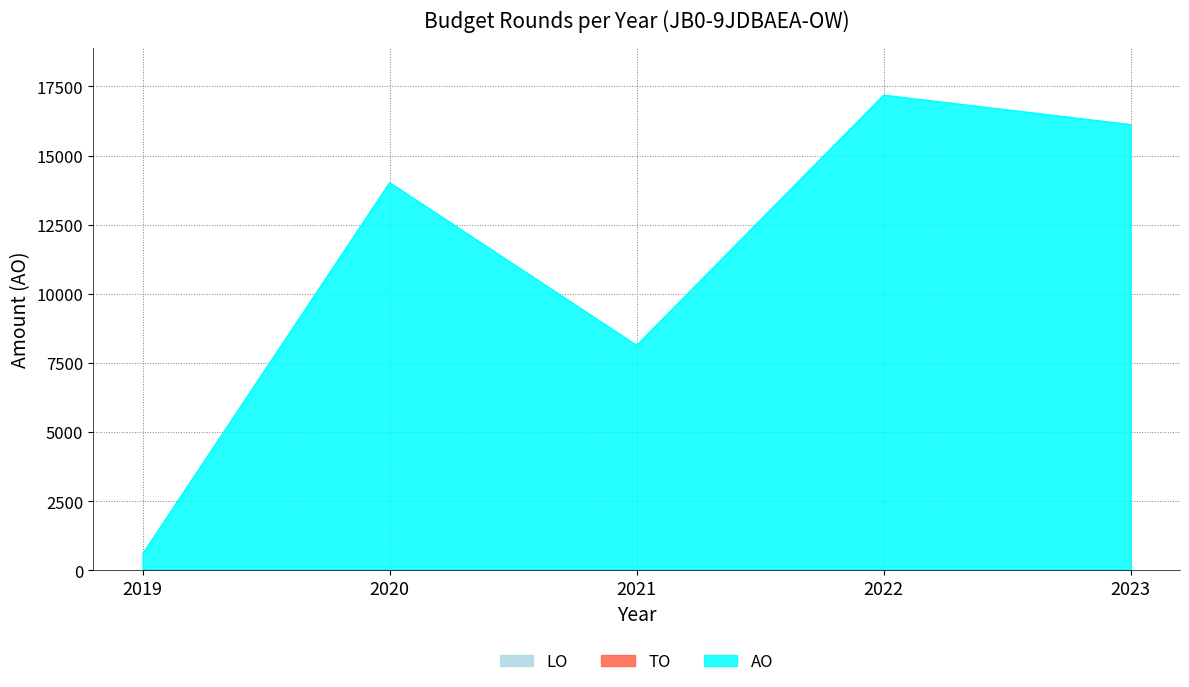

What are all the series names shown in the legend?

AO, TO, LO